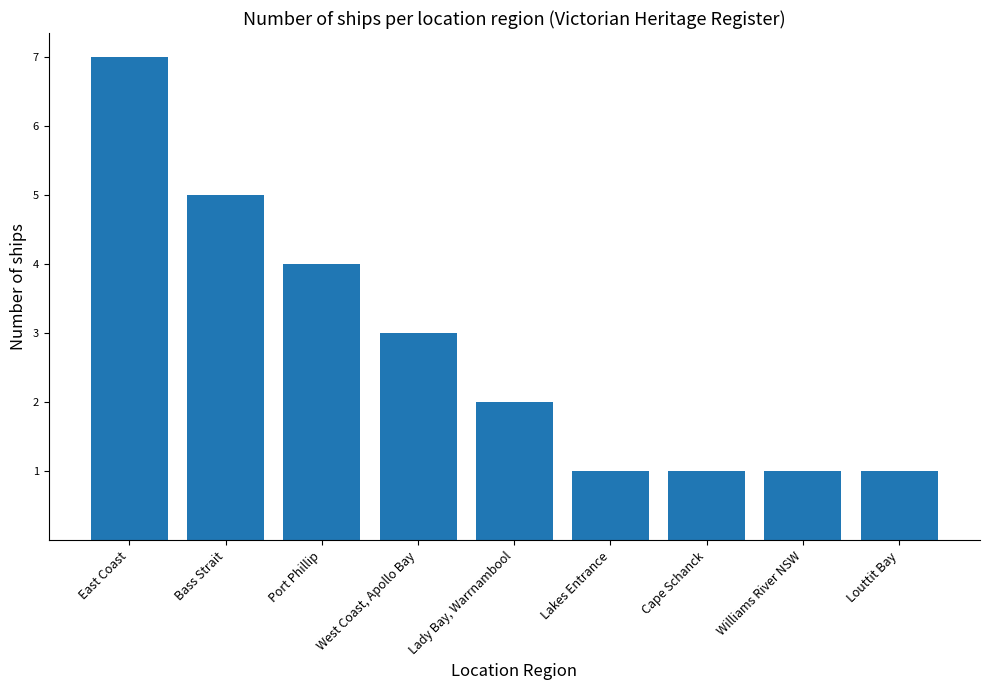

The value at Cape Schanck is 0. True or false?

False